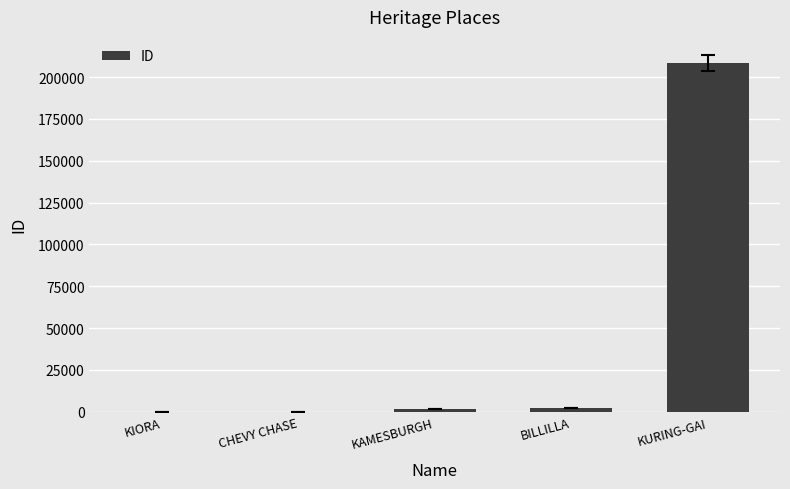

Which label corresponds to the largest value in the chart?

KURING-GAI